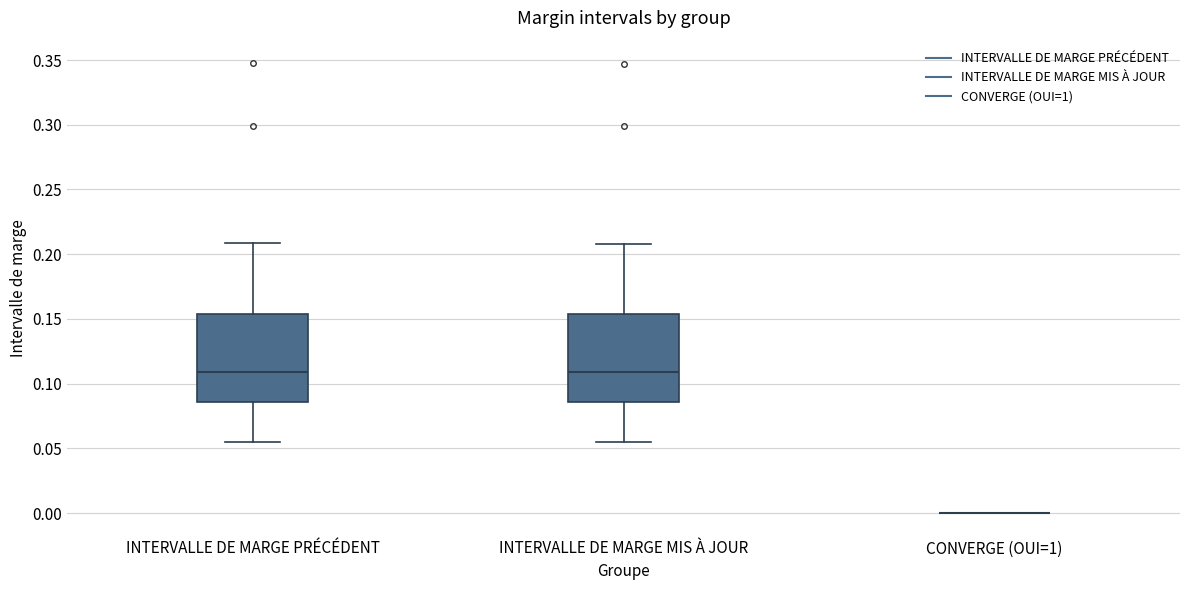

Reading left to right, read every box against the y-axis: the position of its median line, the range the box covers, and the ends of its whiskers. The values are not printed on the chart, so give them approximately, as read against the axis.

INTERVALLE DE MARGE PRÉCÉDENT: median 0.110, box 0.085 to 0.155, whiskers 0.055 to 0.210
INTERVALLE DE MARGE MIS À JOUR: median 0.110, box 0.085 to 0.155, whiskers 0.055 to 0.210
CONVERGE (OUI=1): box collapsed to a line at 0.000, whiskers 0.000 to 0.000